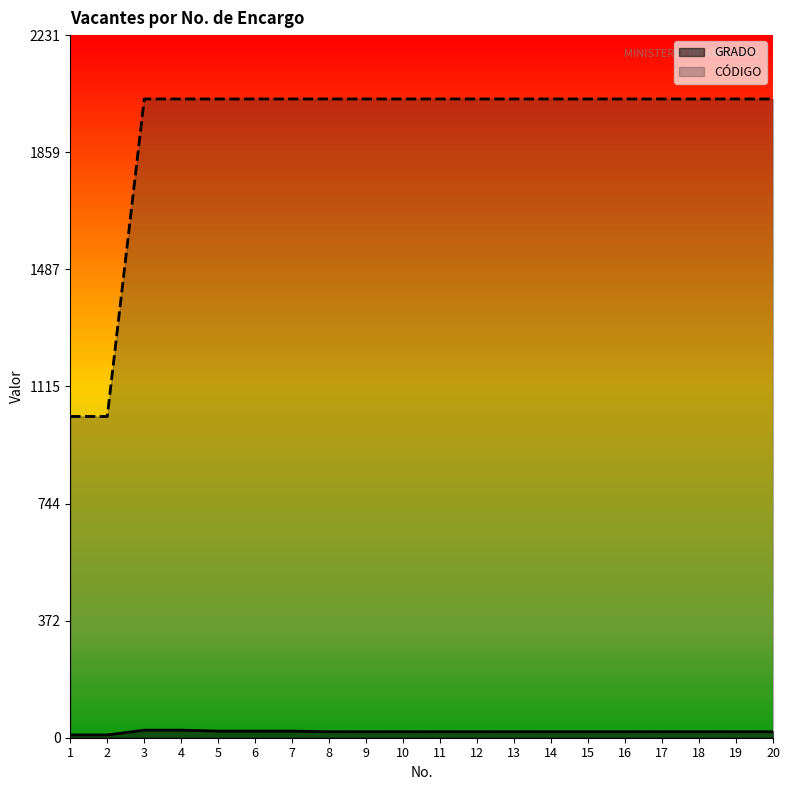

True or false: CÓDIGO has more than 2 interior local peaks.

False